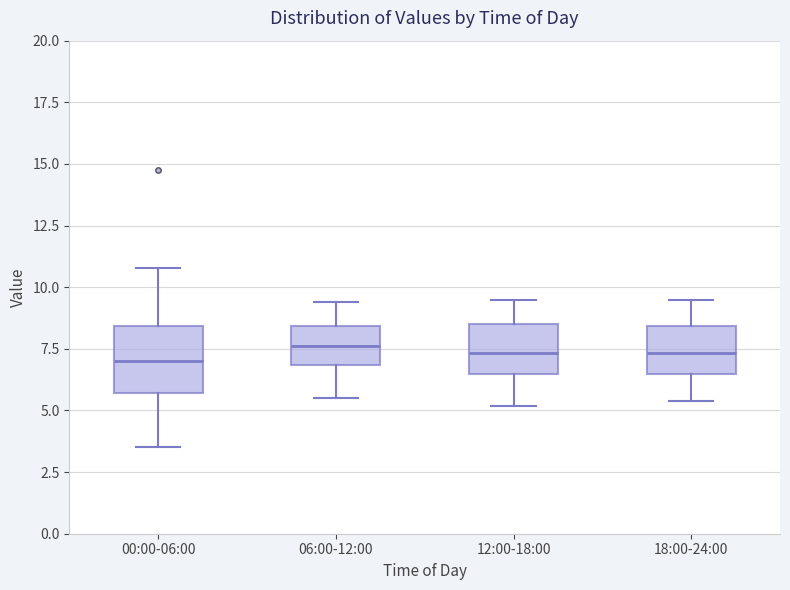

Reading left to right, read every box against the y-axis: the position of its median line, the range the box covers, and the ends of its whiskers. The values are not printed on the chart, so give them approximately, as read against the axis.

00:00-06:00: median 7.0, box 5.5 to 8.5, whiskers 3.5 to 11.0
06:00-12:00: median 7.5, box 7.0 to 8.5, whiskers 5.5 to 9.5
12:00-18:00: median 7.5, box 6.5 to 8.5, whiskers 5.0 to 9.5
18:00-24:00: median 7.5, box 6.5 to 8.5, whiskers 5.5 to 9.5